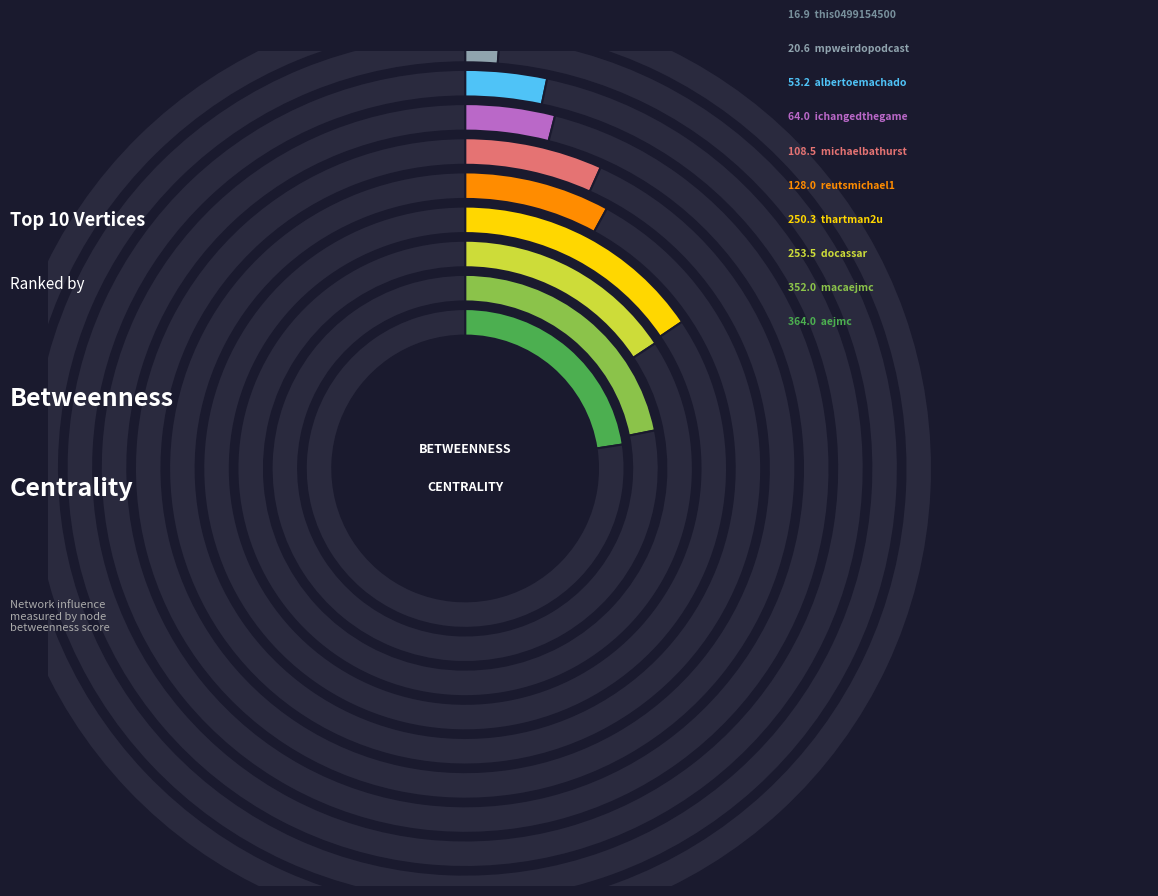

Rank the categories by value from highest to lowest.

aejmc, macaejmc, docassar, thartman2u, reutsmichael1, michaelbathurst, ichangedthegame, albertoemachado, mpweirdopodcast, this0499154500